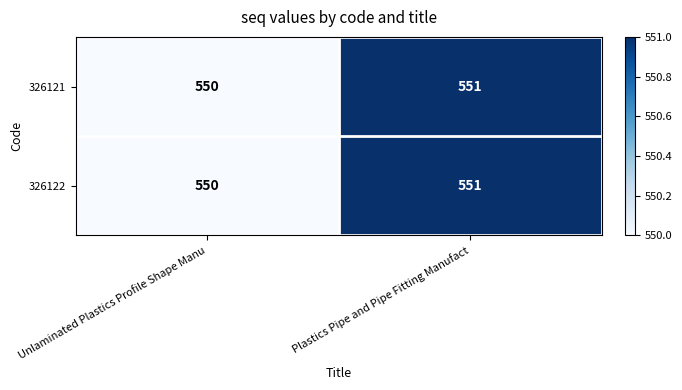

Reading left to right, extract all data points from this chart.

326121: Unlaminated Plastics Profile Shape Manu=550	Plastics Pipe and Pipe Fitting Manufact=551
326122: Unlaminated Plastics Profile Shape Manu=550	Plastics Pipe and Pipe Fitting Manufact=551